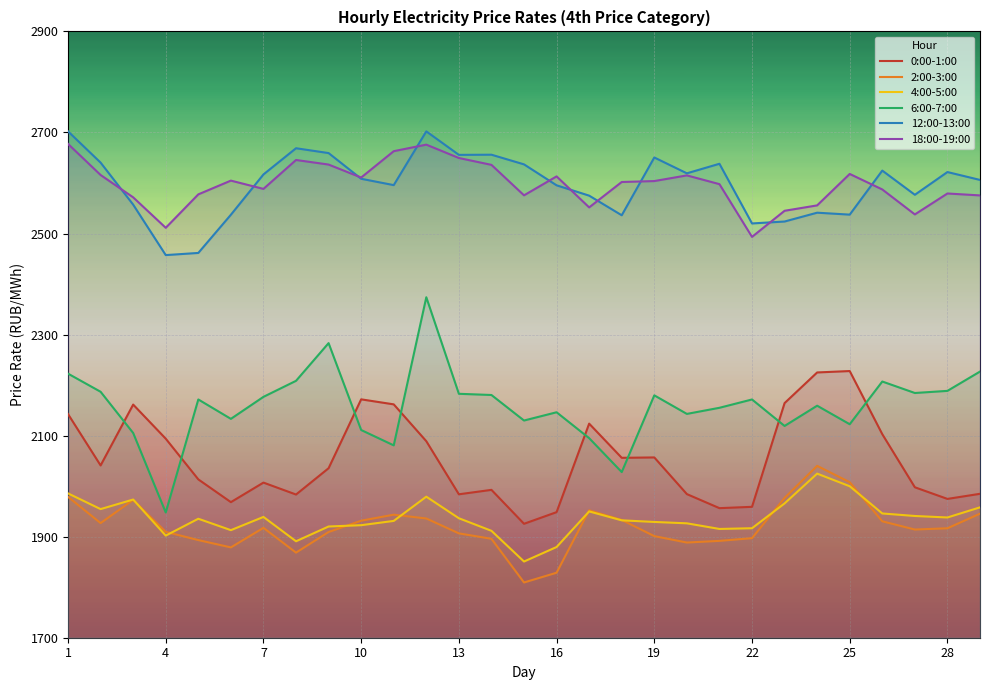

How many lines are shown in the chart?

6